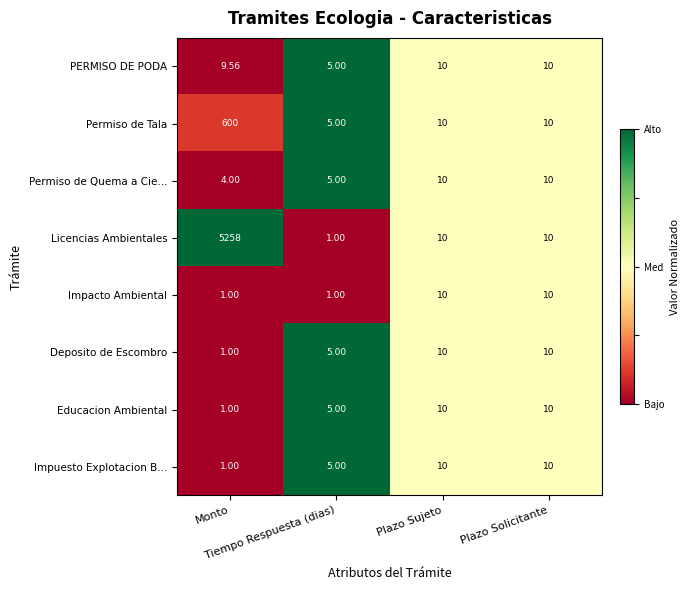

Which series has the largest total across all categories?

Licencias Ambientales